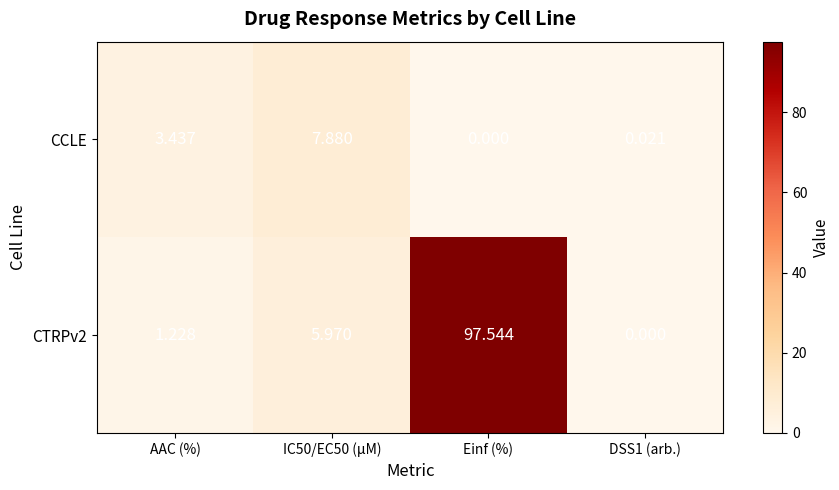

At which category does the chart reach its peak across all series?

Einf (%)